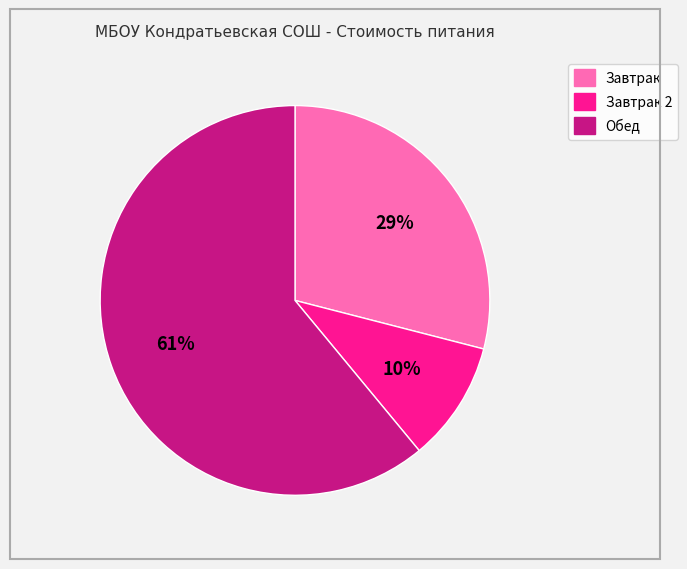

Does Обед account for over 50% of the chart?

Yes